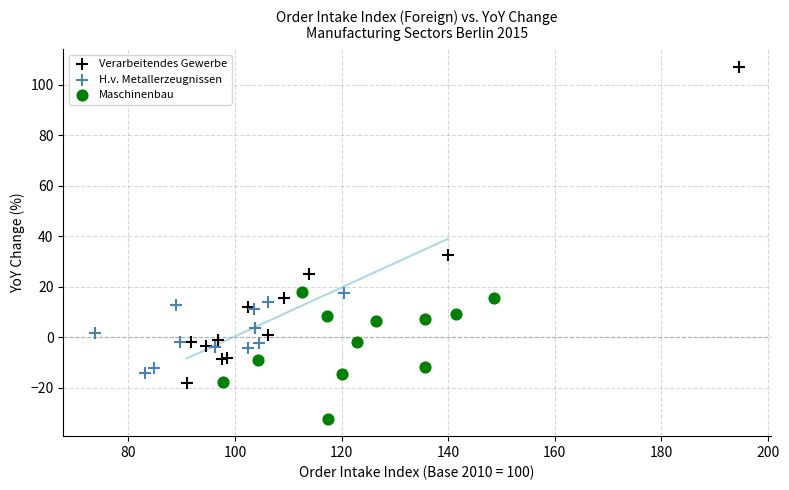

Which series has the largest Y range (max minus min)?

Verarbeitendes Gewerbe